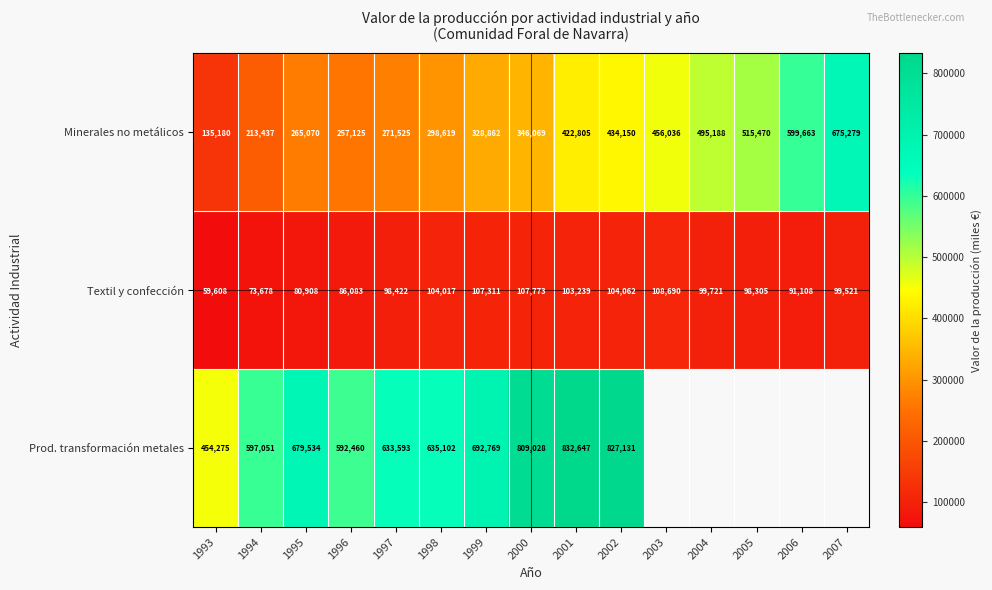

Is it true that Minerales no metálicos equals 213437 at 1994?

True